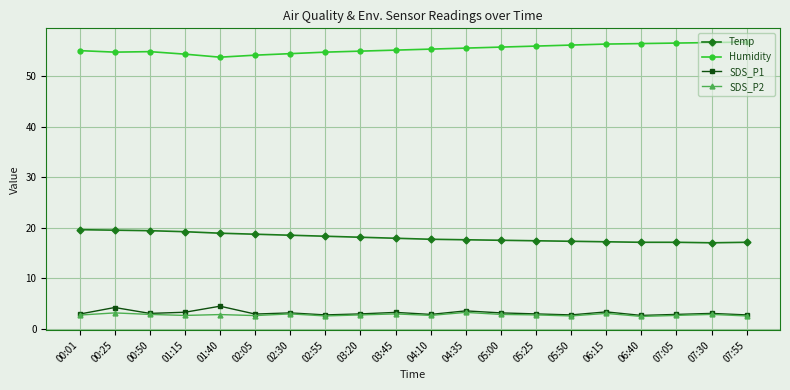

What is the label of the 17th point from the right?

01:15